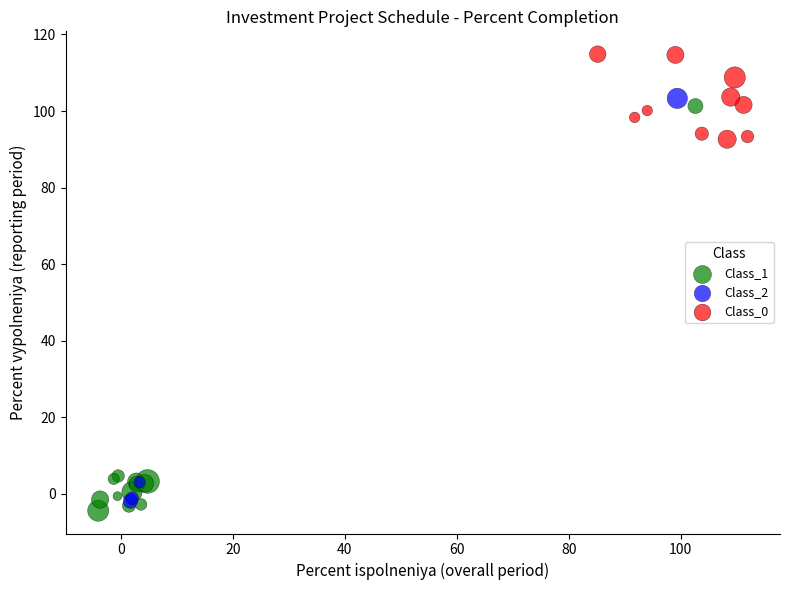

Which series contains the highest Y value?

Class_0